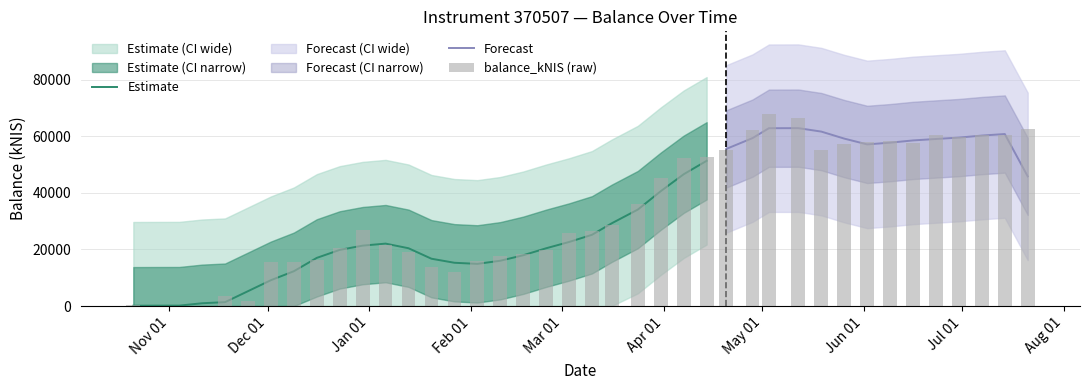

What is the change in value from 2021-11-18 to 2022-03-03?

+22177.5